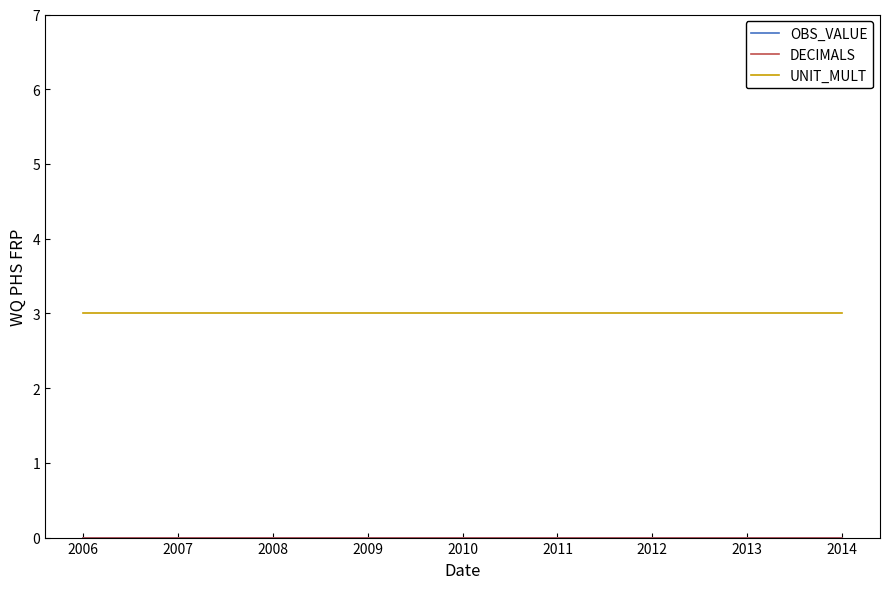

What is the difference between the highest and lowest values at 2014?

3